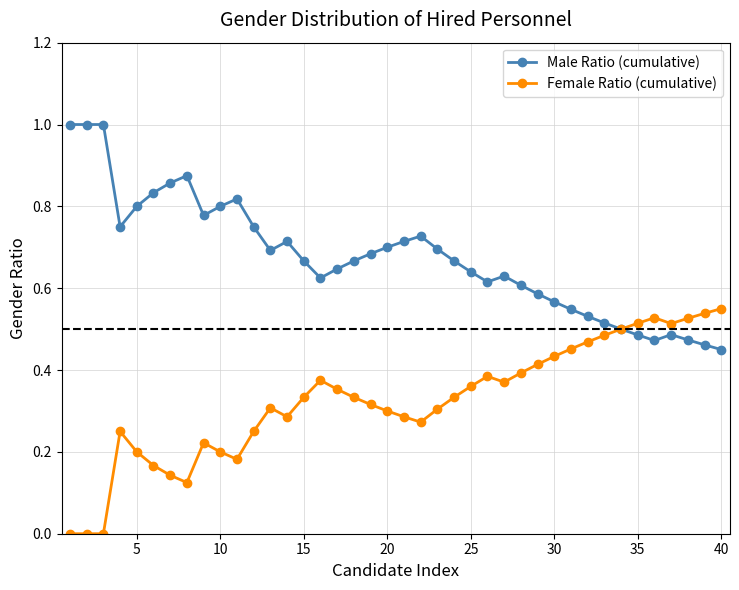

True or false: Male Ratio (cumulative) has more than 0 points higher than both neighbors.

True